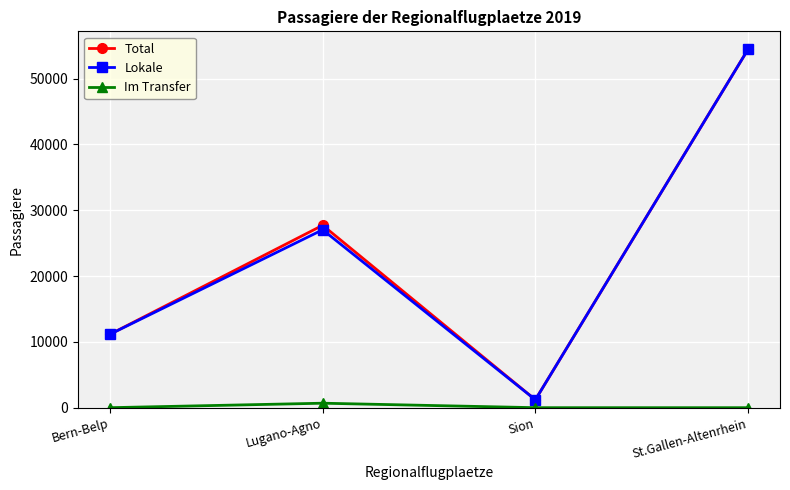

Is the value of Lokale at St.Gallen-Altenrhein greater than the value of Total at Bern-Belp?

Yes